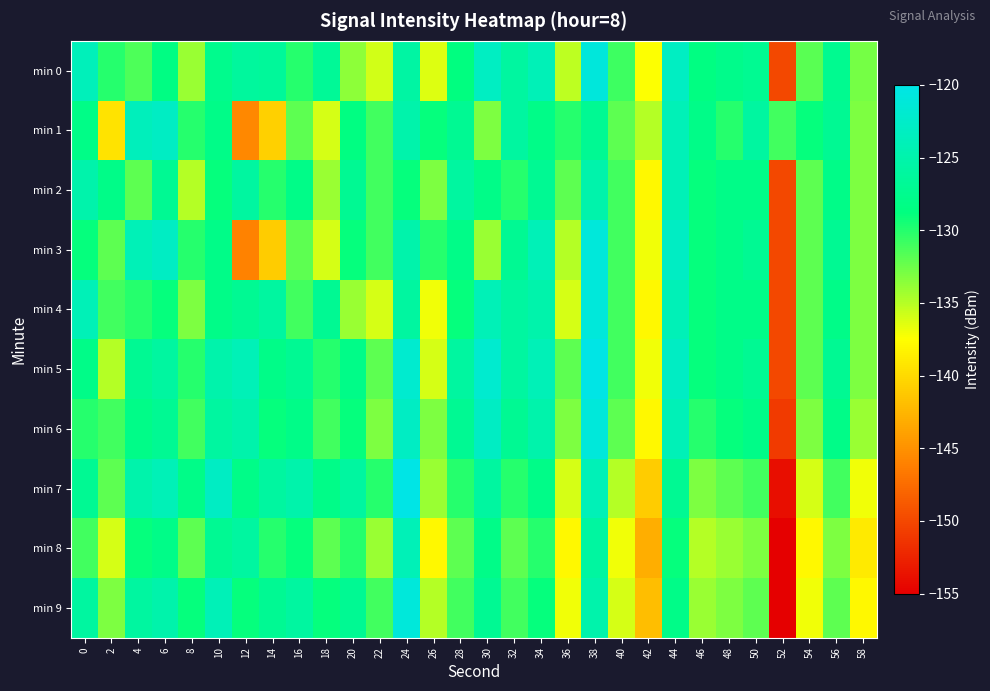

Rank the series at 4 from lowest to highest value.

min 2, min 0, min 4, min 8, min 6, min 5, min 9, min 7, min 3, min 1